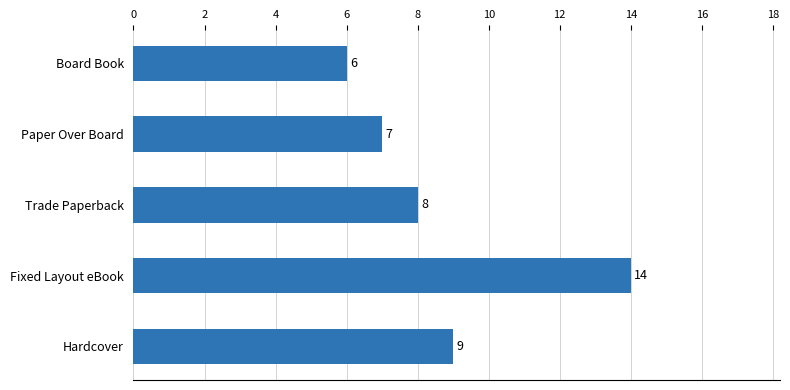

Count the values in the range 7 to 9.

3